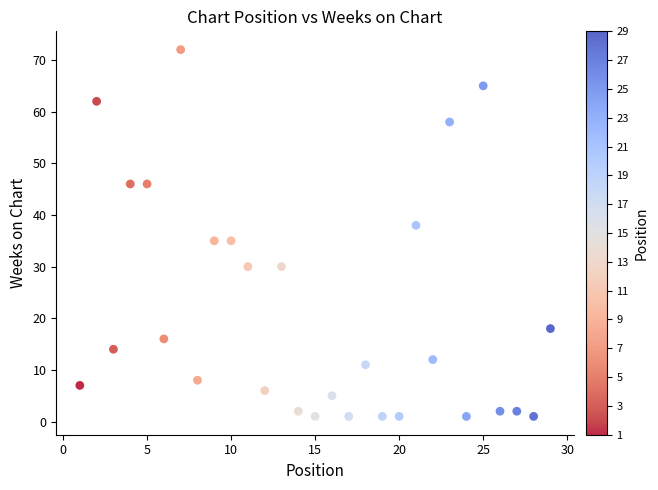

What is the range of Y values (max minus min)?

71